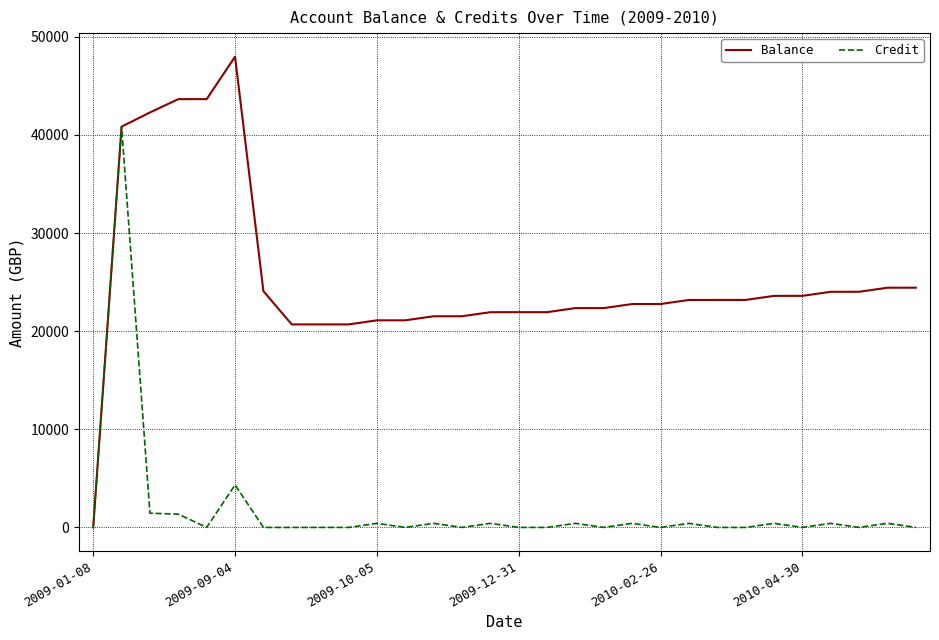

Which series has the widest spread of values?

Balance